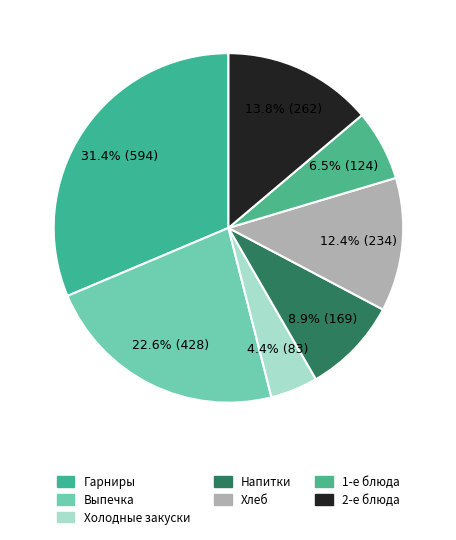

Count the number of slices in the pie.

7